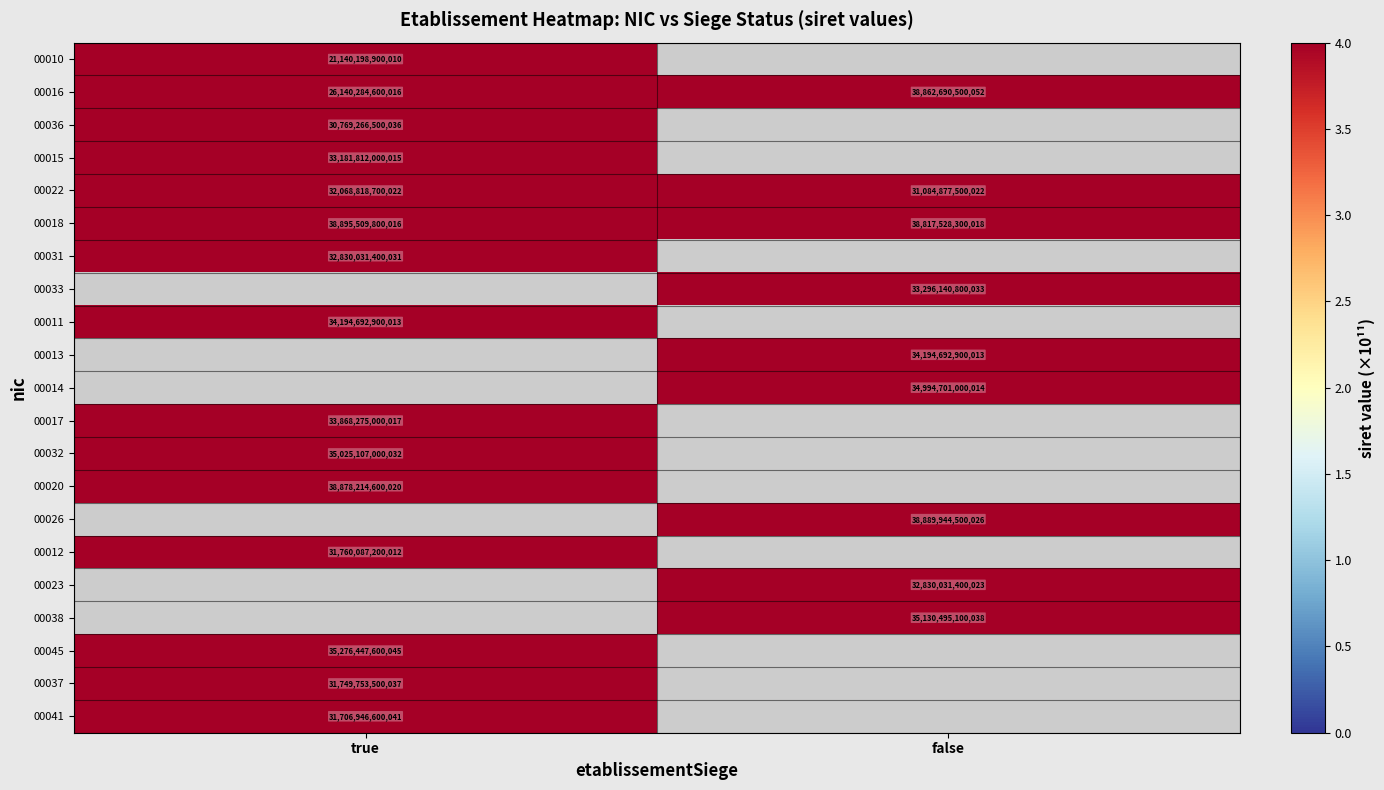

The 00015 series shows 9602459978775 at true. True or false?

False